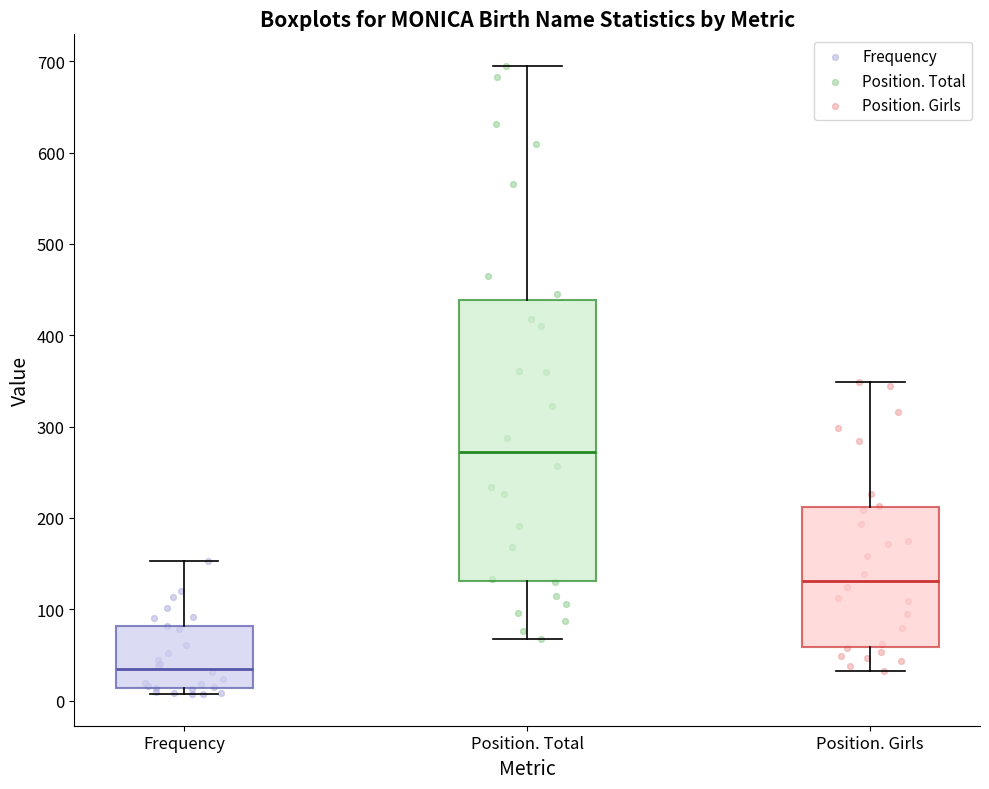

Where is the lower edge of the box for Frequency on the y-axis? The values are not printed on the chart, so give them approximately, as read against the axis.

10